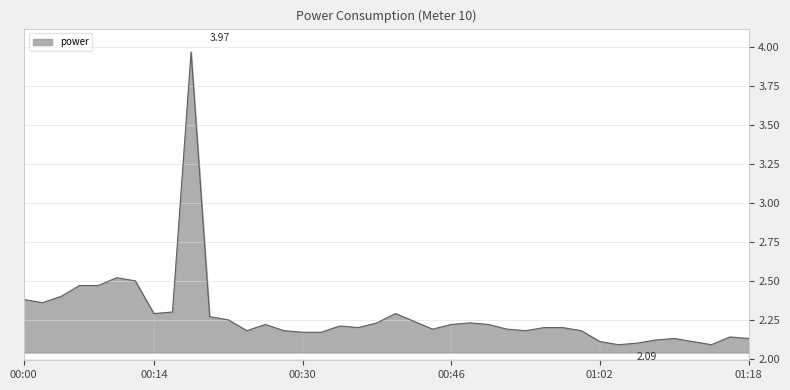

What is the difference between the maximum and minimum values?

1.9